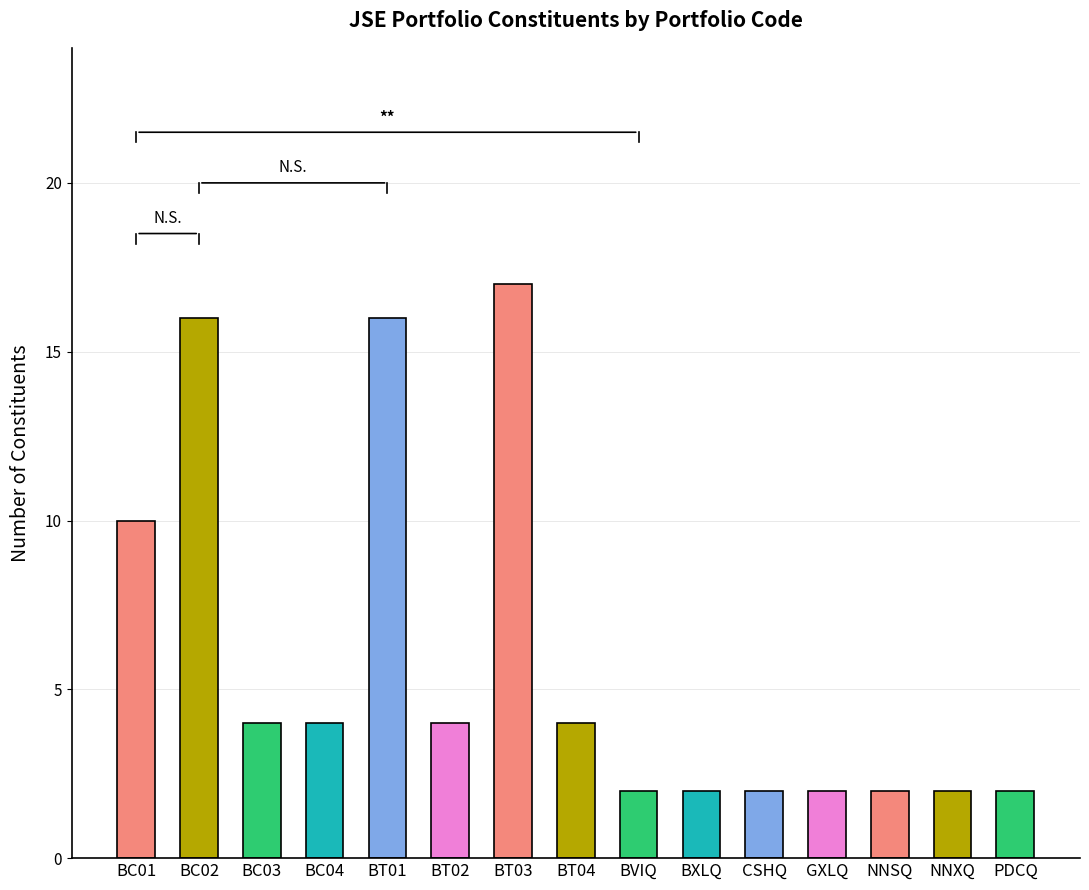

Does the chart contain any negative values?

No